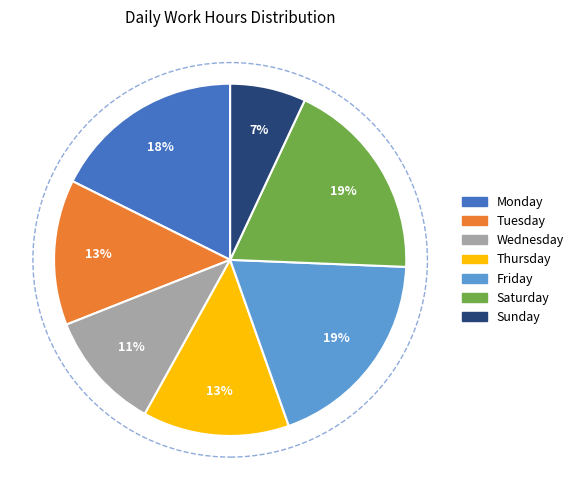

Between Wednesday and Thursday, which is larger?

Thursday